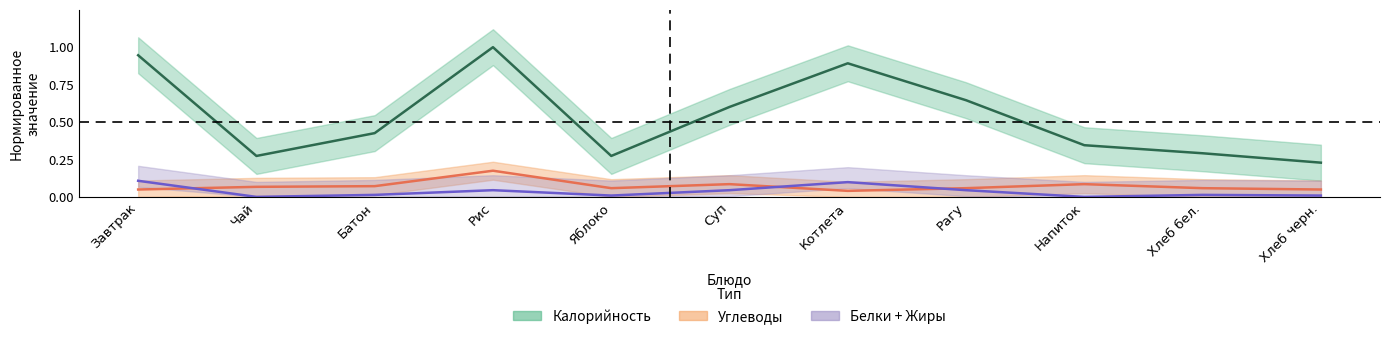

True or false: Калорийность and Углеводы intersect in this chart.

False